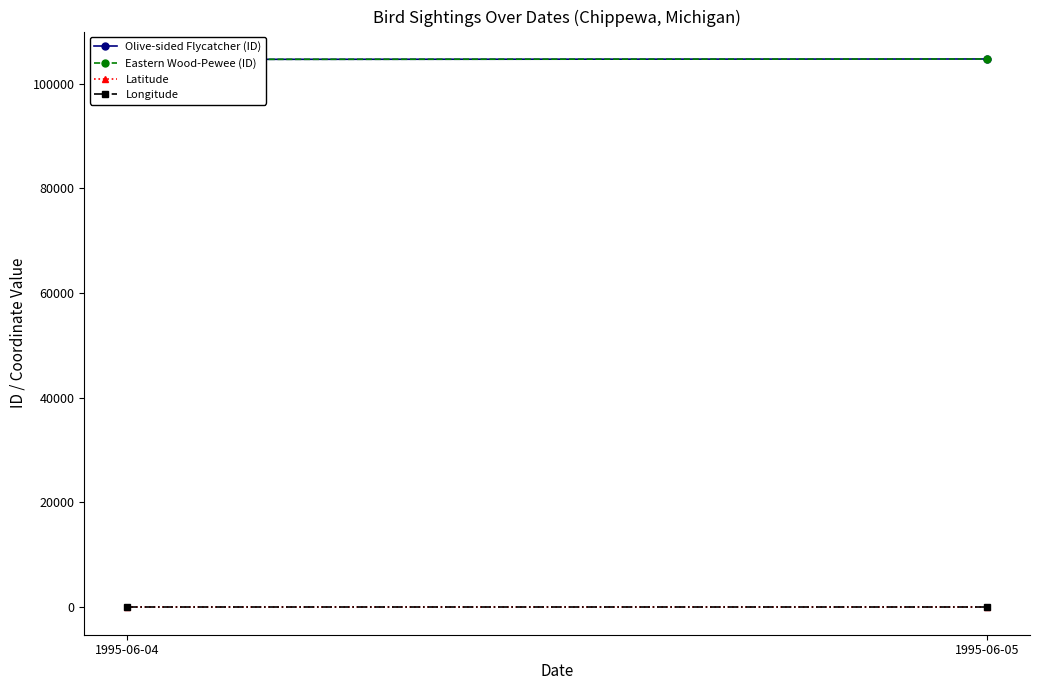

Which series has the largest range (max minus min)?

Olive-sided Flycatcher (ID)